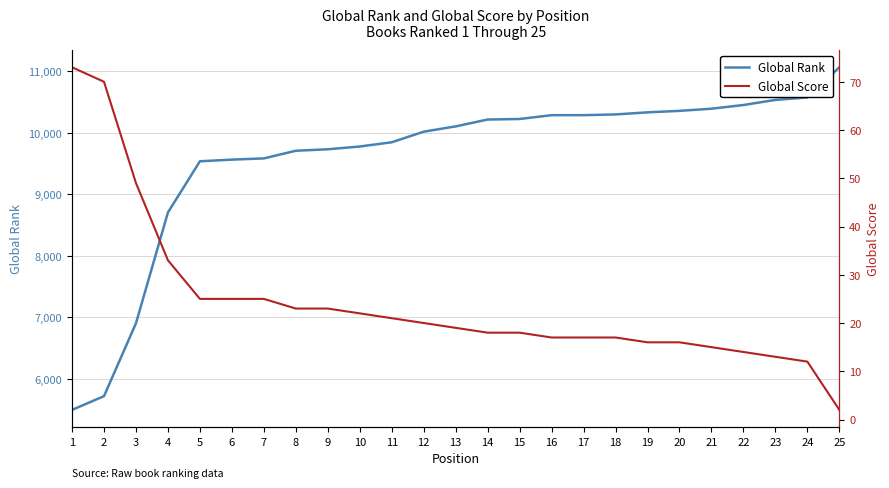

What is the spread (max minus min) of values at 20?

10338